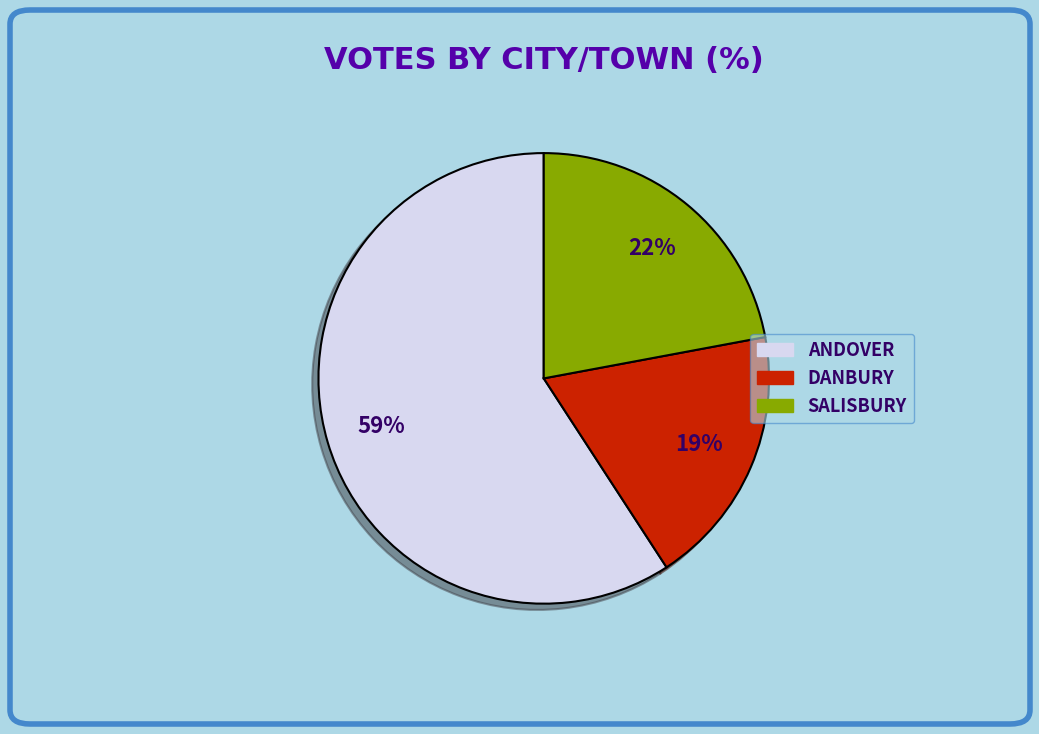

To the nearest percent, what is the difference between the largest and smallest slice percentages?

40%